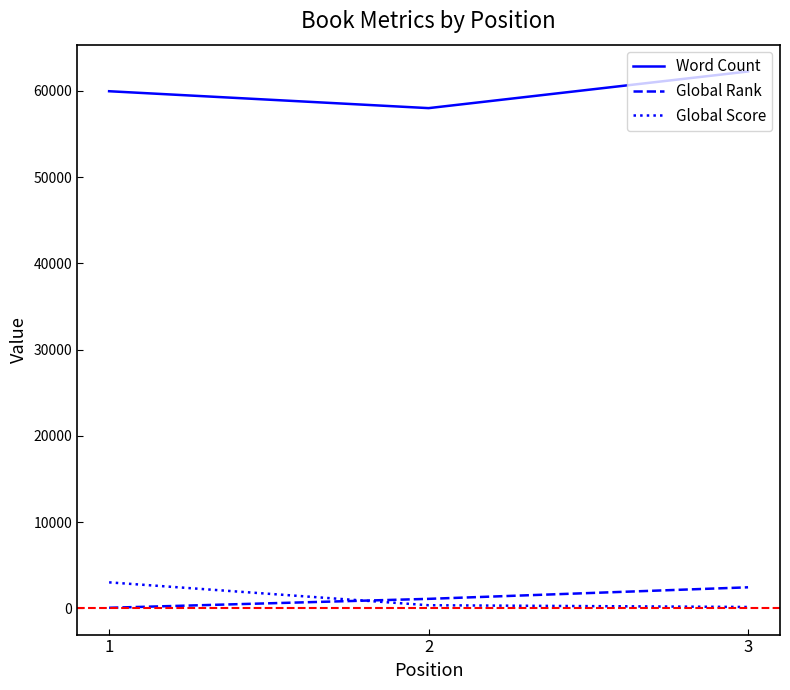

What are all the series names shown in the legend?

Word Count, Global Rank, Global Score